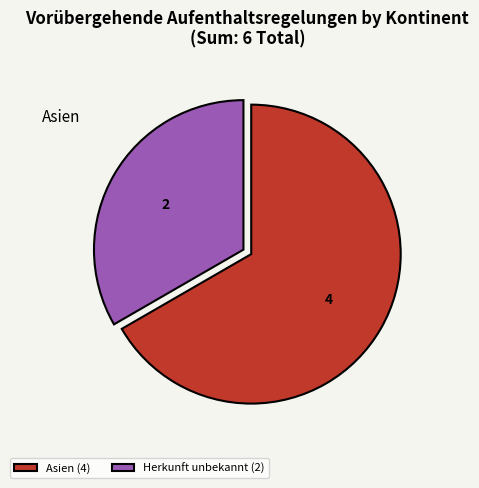

What is the majority slice?

Asien (4)